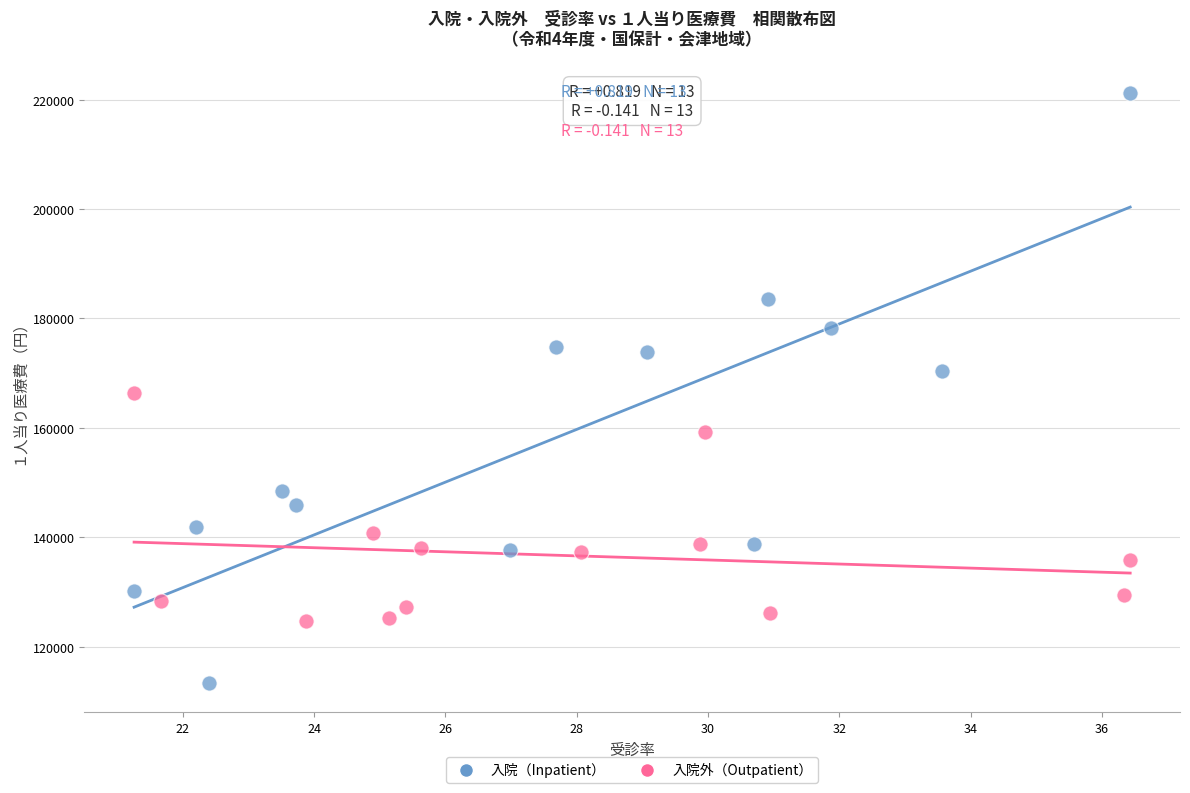

Which series contains the highest Y value?

入院（Inpatient）